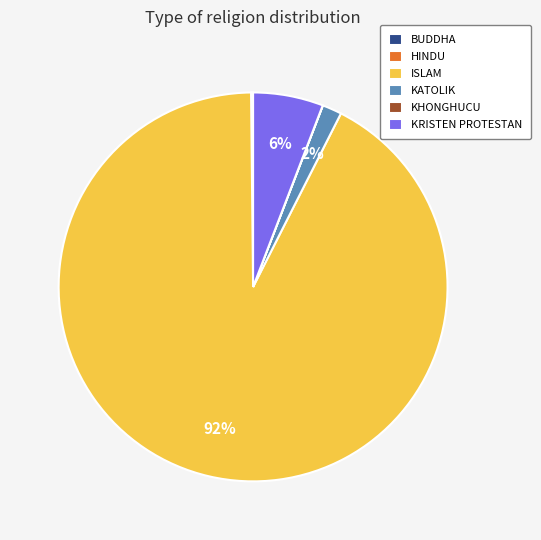

What percentage is the ISLAM slice, to the nearest percent?

92%